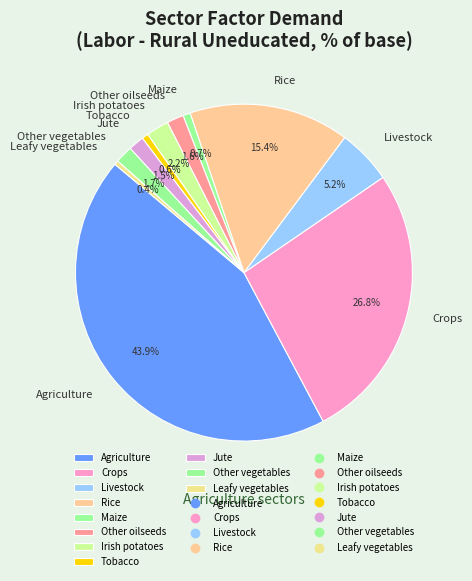

To the nearest percent, what is the combined percentage of Irish potatoes and Agriculture?

46%